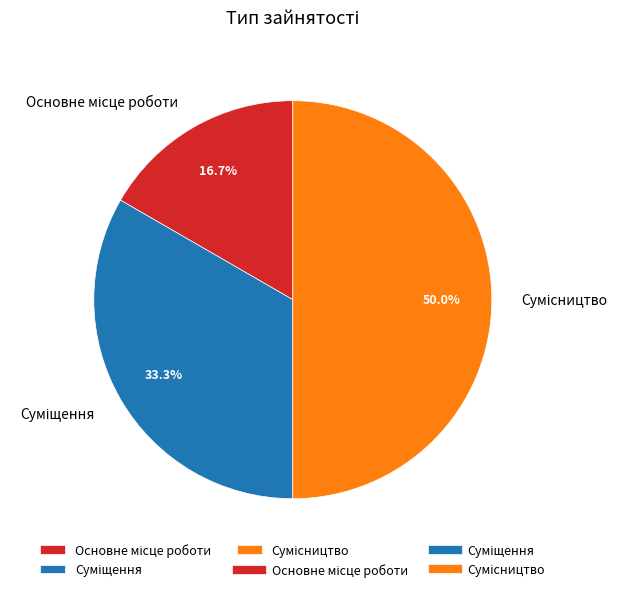

Is the sum of Сумісництво and Суміщення greater than half?

Yes